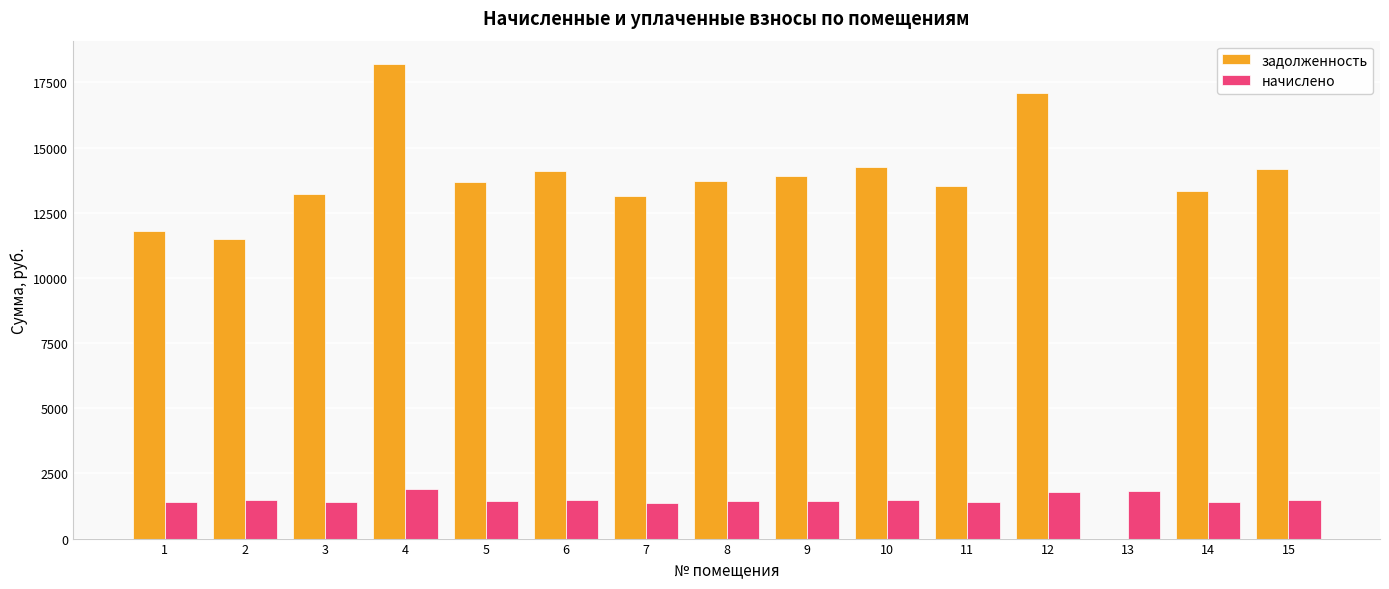

What is the highest value of the начислено series?

1905.1